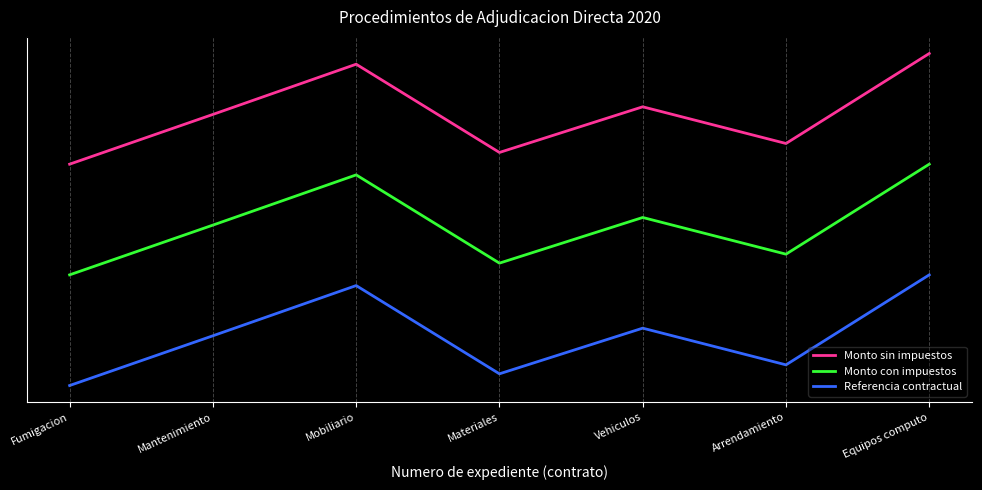

What are all the series names shown in the legend?

Monto sin impuestos, Monto con impuestos, Referencia contractual